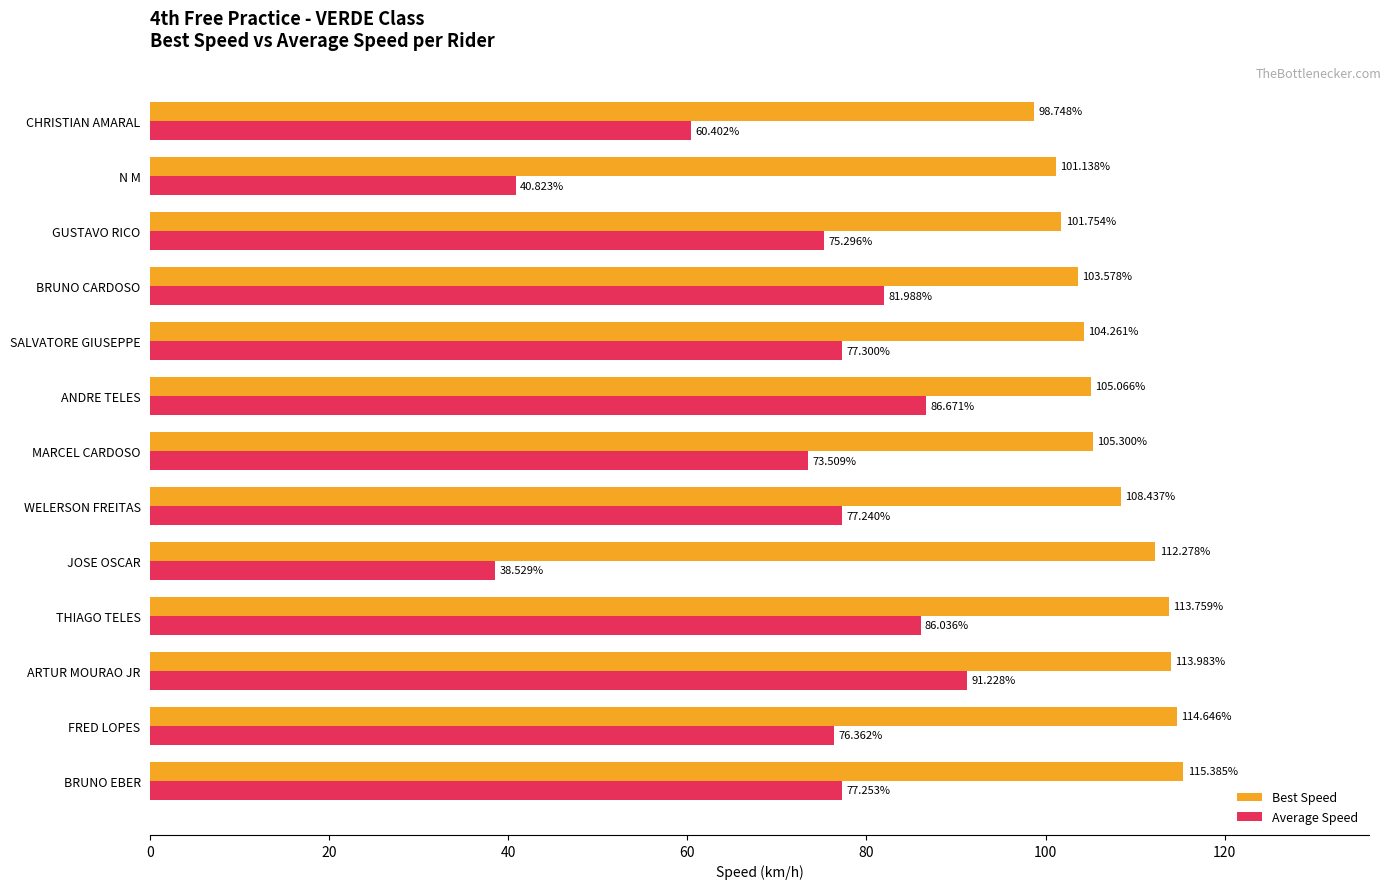

At how many categories does at least one series exceed 92?

13